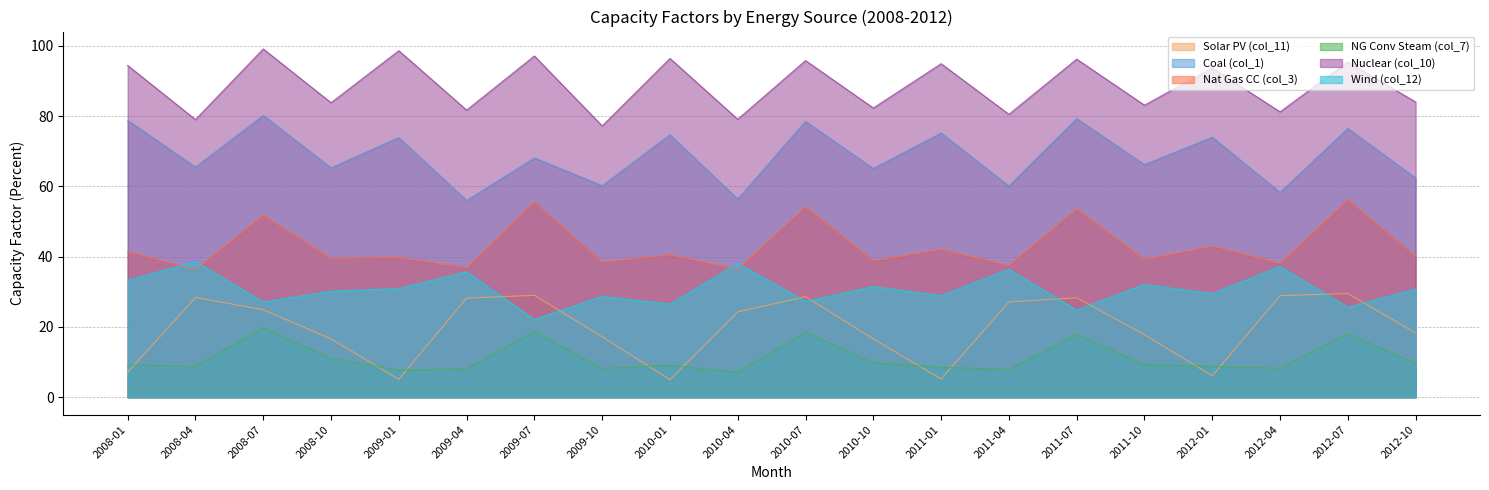

True or false: NG Conv Steam (col_7) and Nat Gas CC (col_3) cross at least once.

False